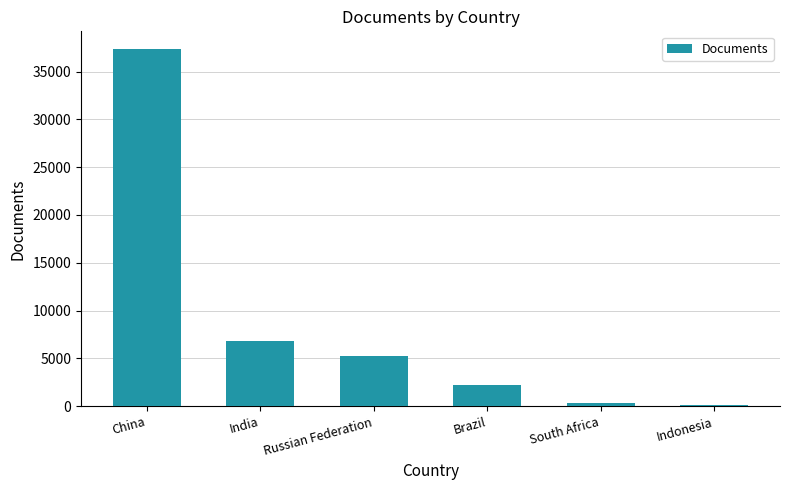

What is the ratio of the value at South Africa to the value at India?

0.1